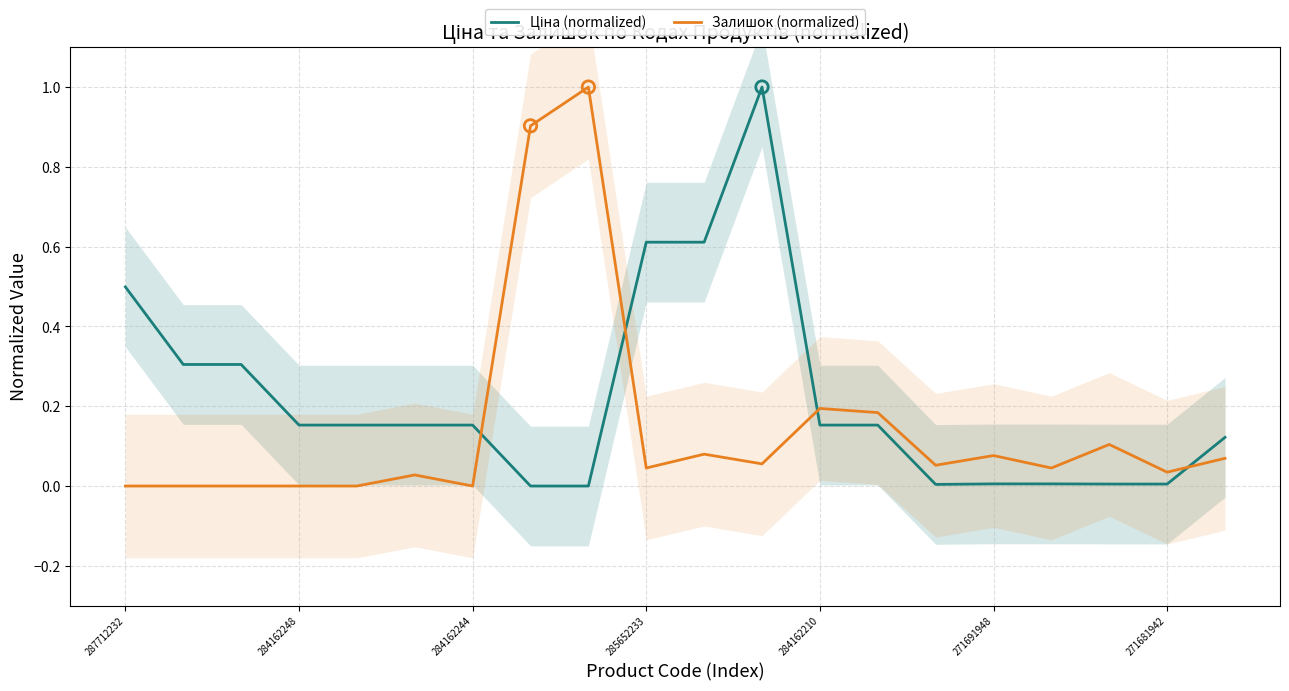

Which series has the widest spread of Y values?

Ціна (normalized)